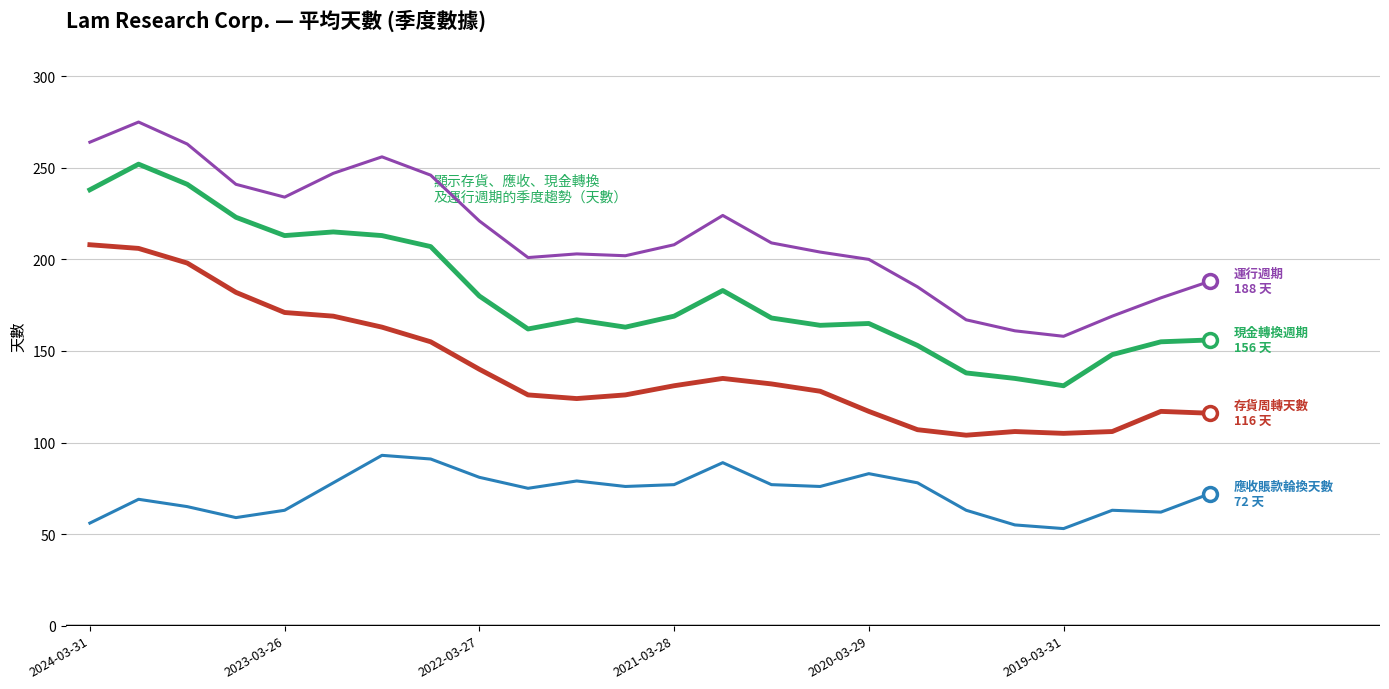

What is the minimum value shown in the chart?

53